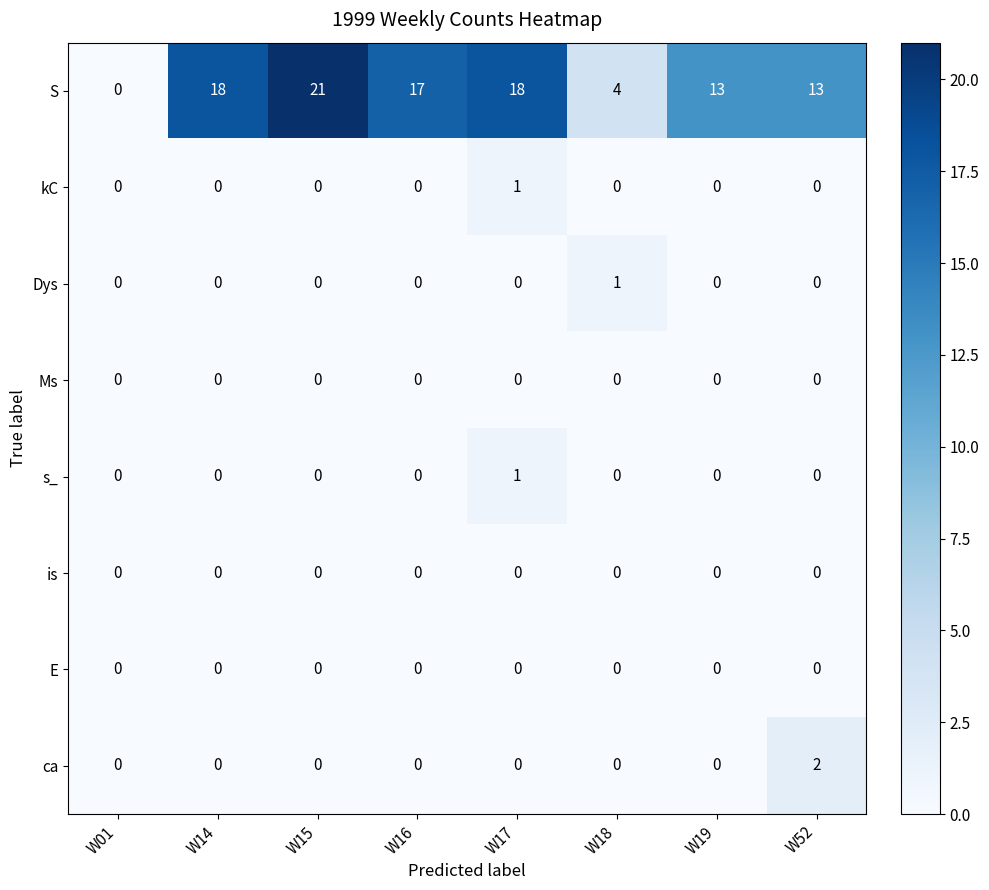

What is the total value across all series at W14?

18